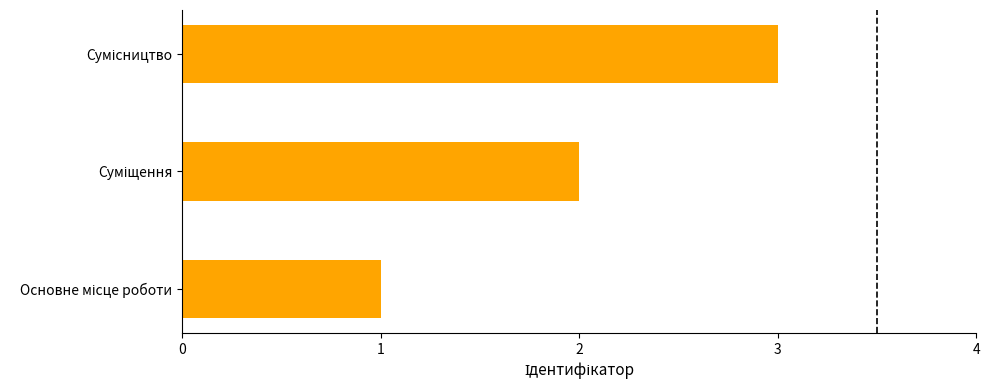

What is the minimum value shown in the chart?

1